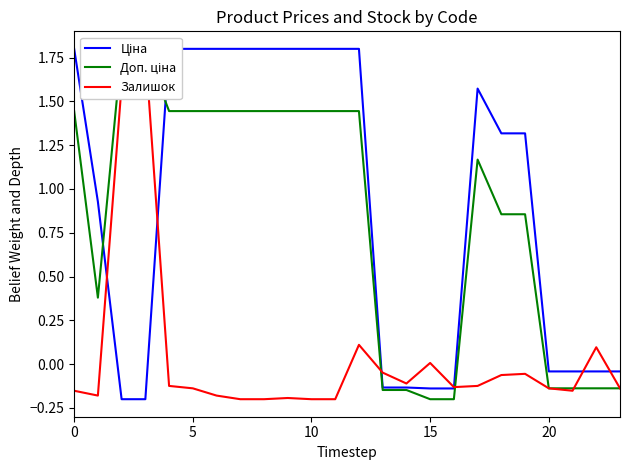

Does the chart display data point markers on the line(s)?

No